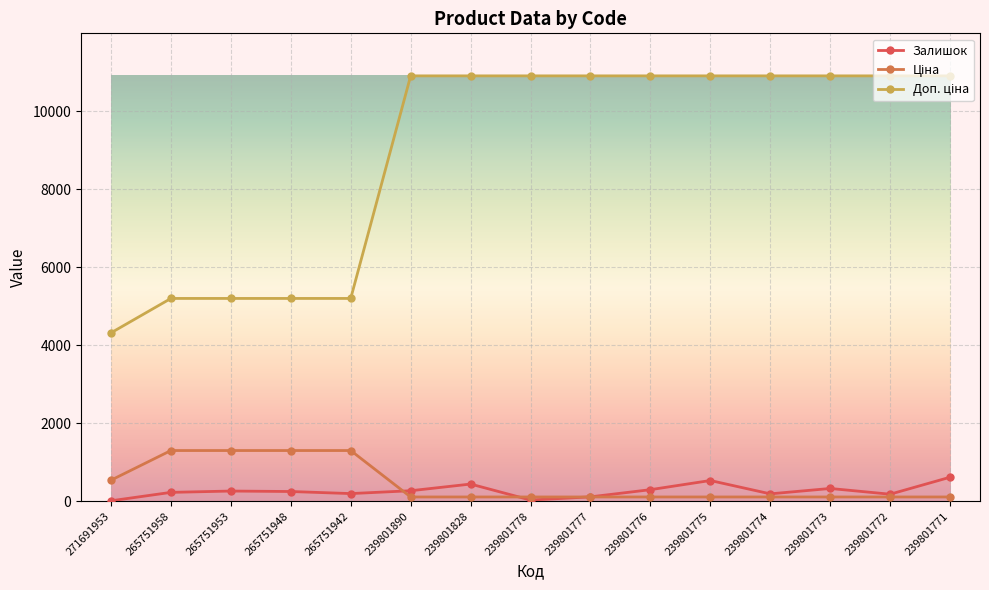

True or false: Доп. ціна has a value of 10903.0 at 239801774.

True